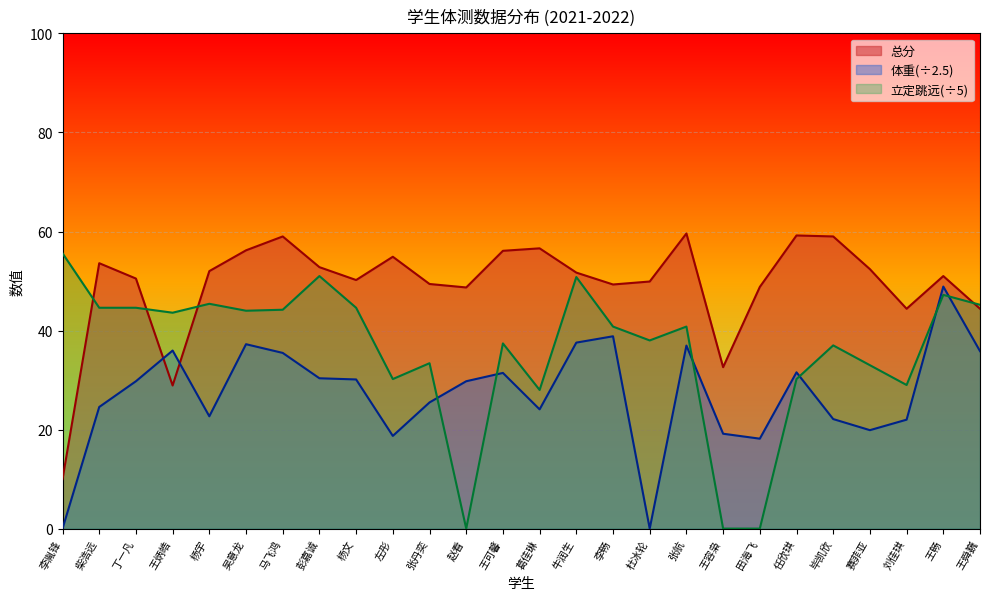

What are all the series names shown in the legend?

总分, 体重(÷2.5), 立定跳远(÷5)